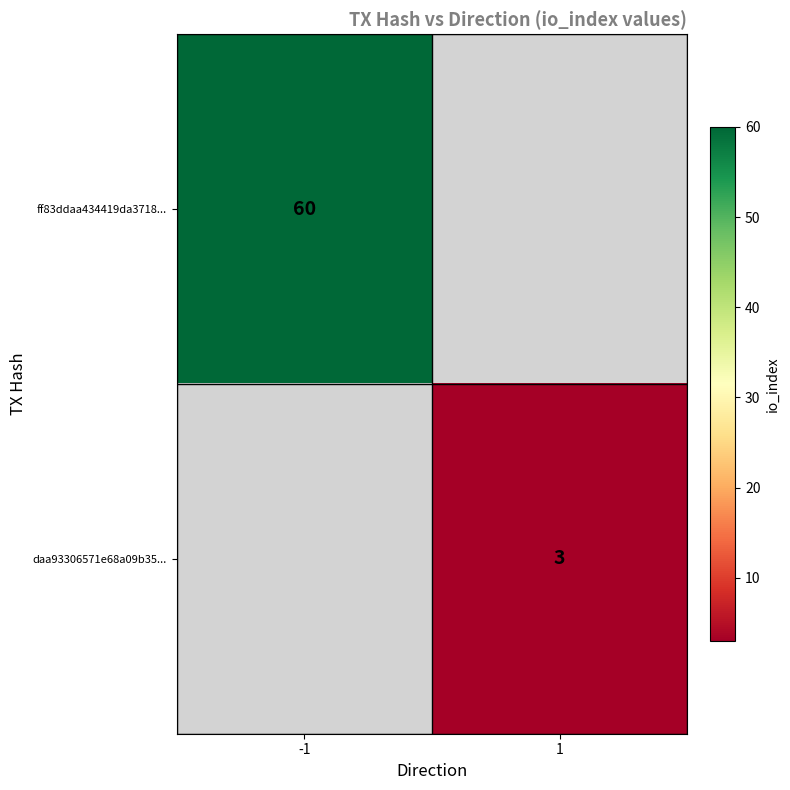

The value of ff83ddaa434419da3718... at -1 is 60. True or false?

True